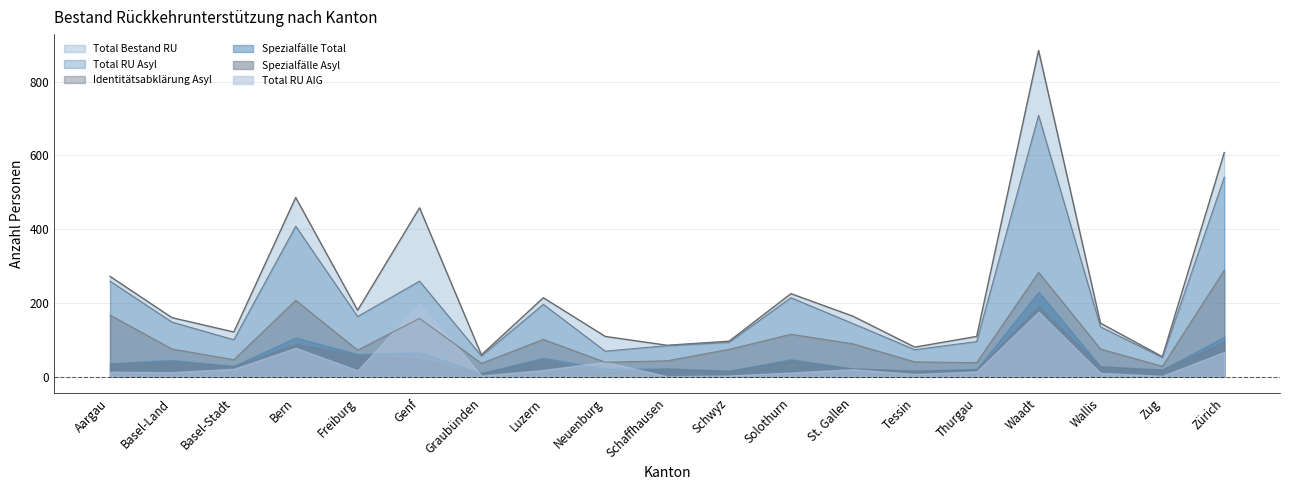

What is the label of the 15th point from the right?

Freiburg